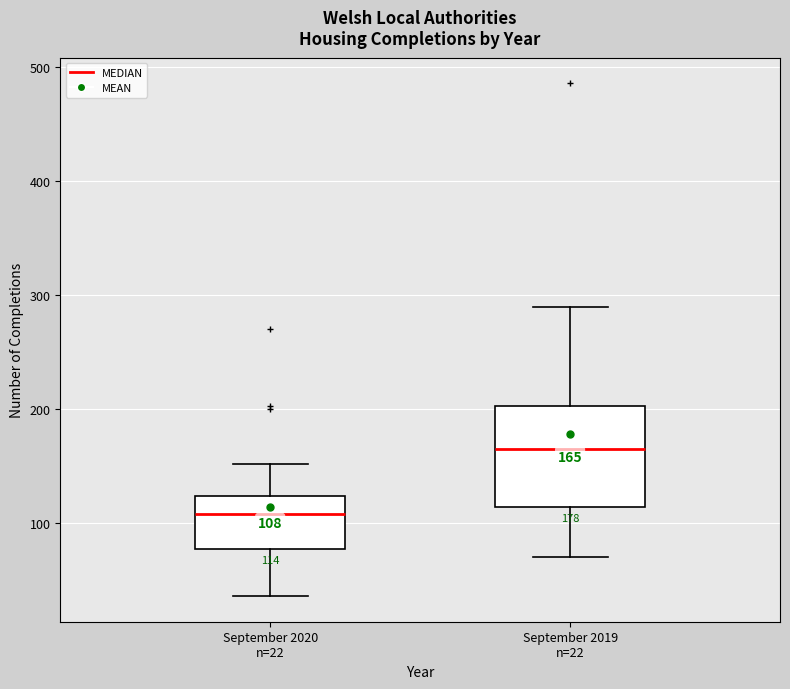

Which box has the lowest median line?

September 2020 n=22